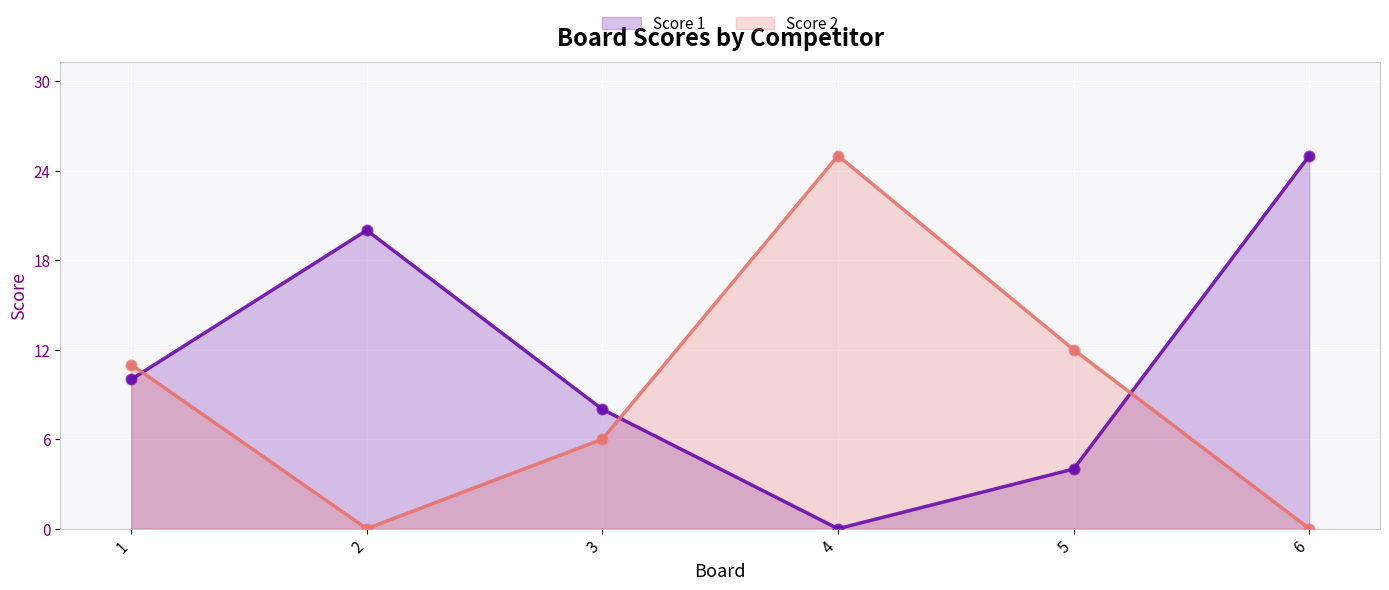

Which series has the largest total across all categories?

Score 1